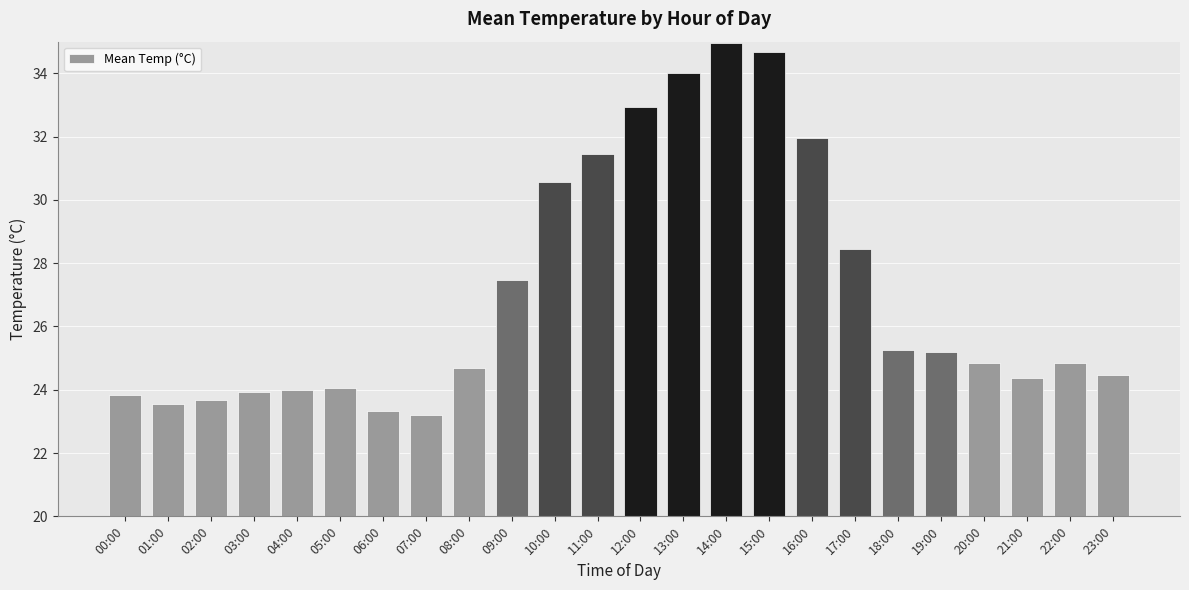

The value at 23:00 is 16.0. True or false?

False